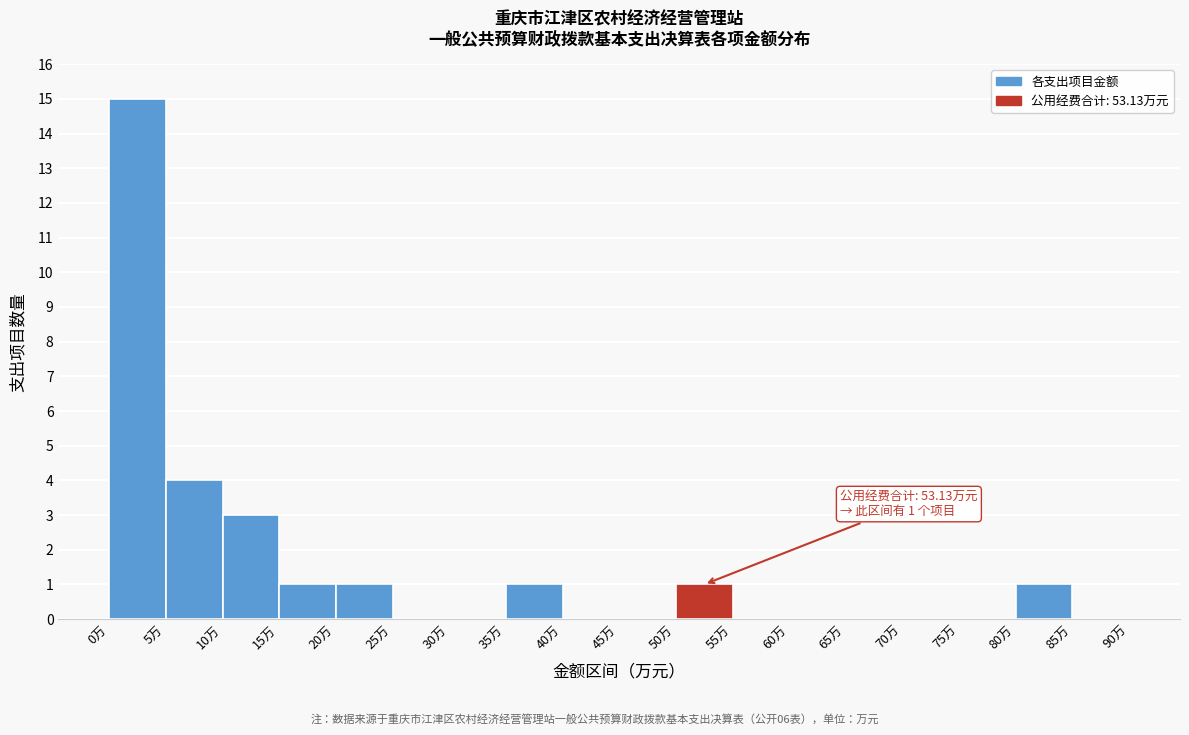

Over which range of the x-axis is the bar tallest?

0 to 5